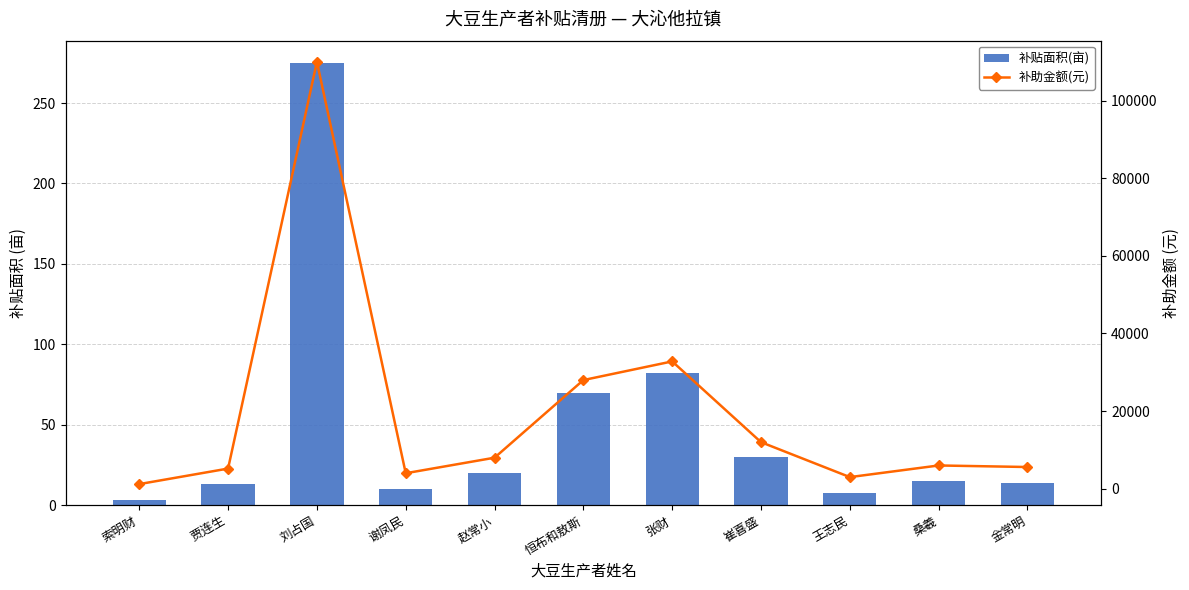

Is it true that 补贴面积(亩) equals 2.9 at 王志民?

False